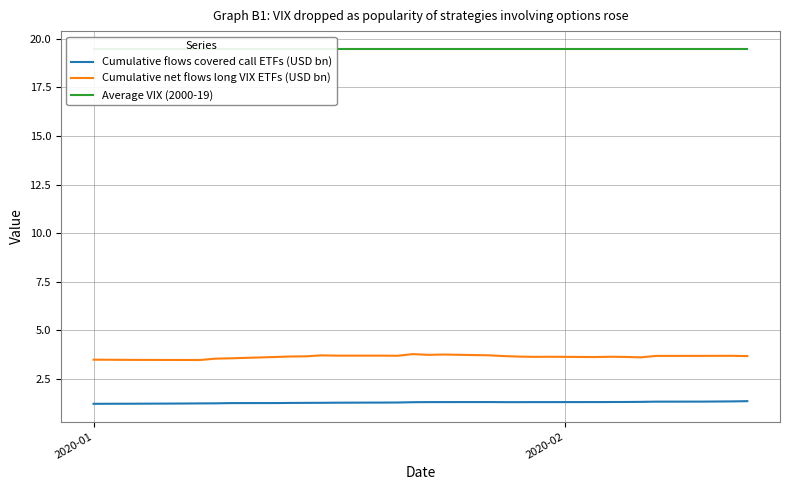

What are all the series names shown in the legend?

Cumulative flows covered call ETFs (USD bn), Cumulative net flows long VIX ETFs (USD bn), Average VIX (2000-19)